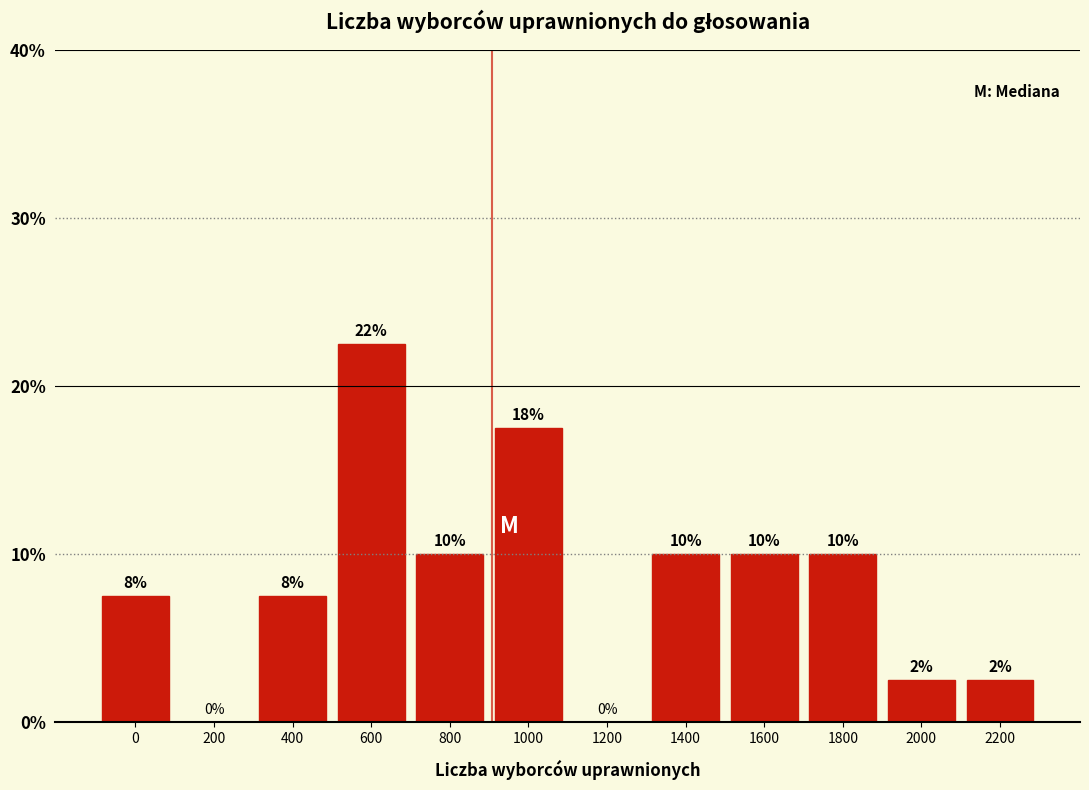

Which has a higher value, 2200 or 1800?

1800